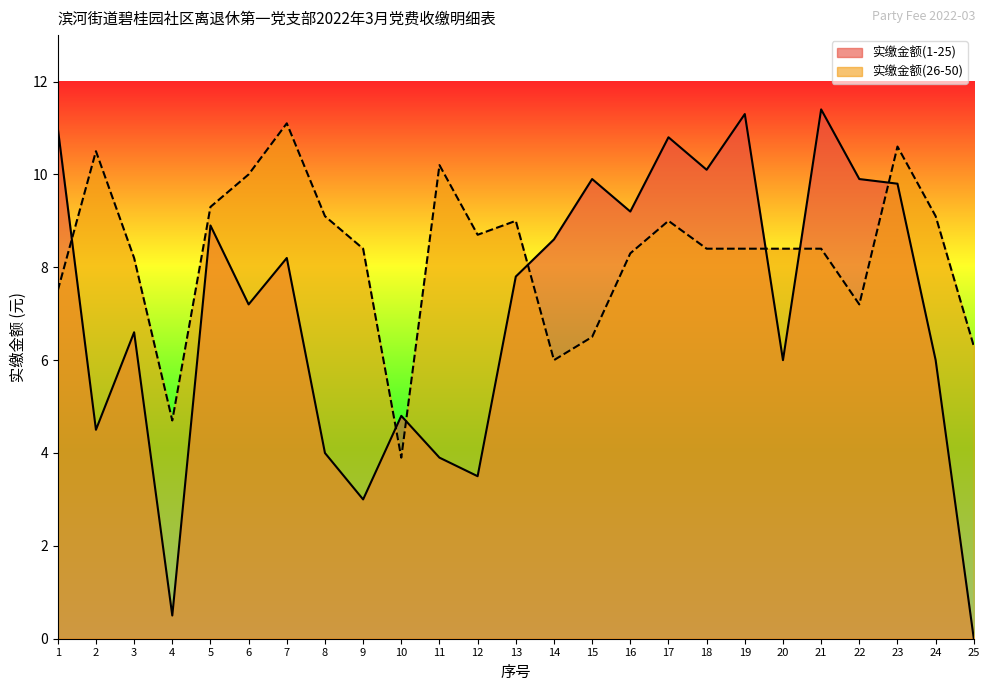

At which category does 实缴金额(1-25) reach its first local valley?

2